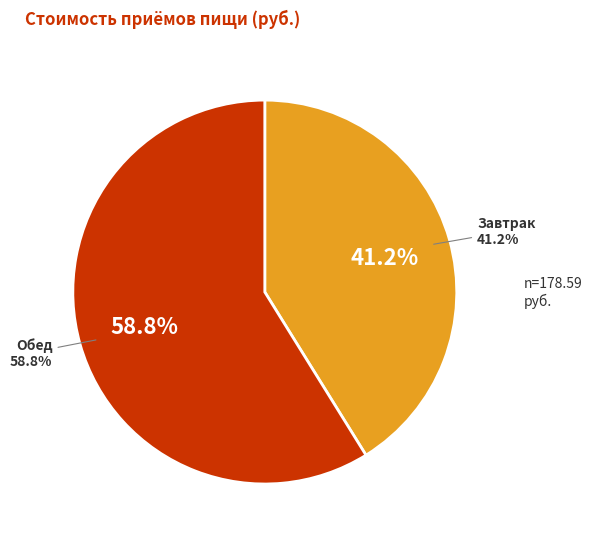

How much of the chart is everything except Обед?

41.2%